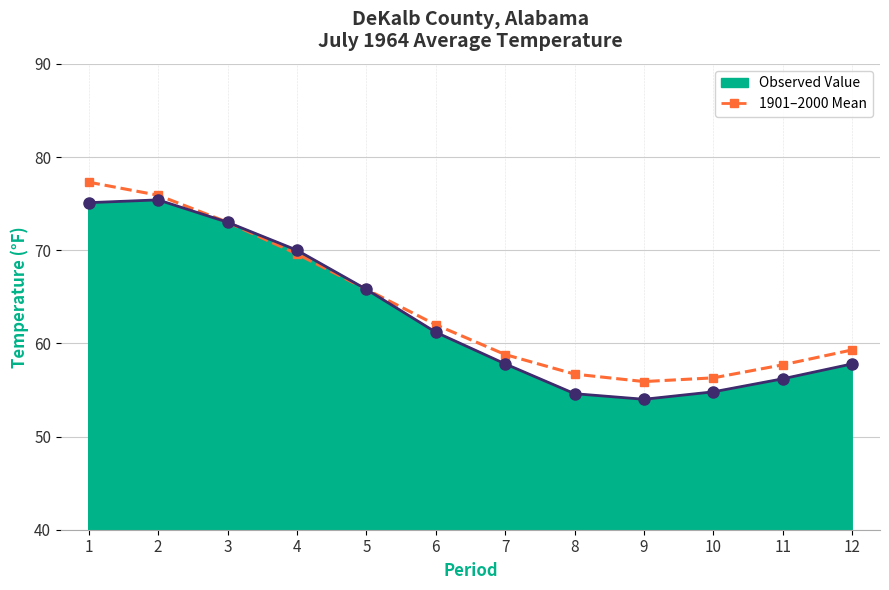

How many distinct data groups are displayed?

2